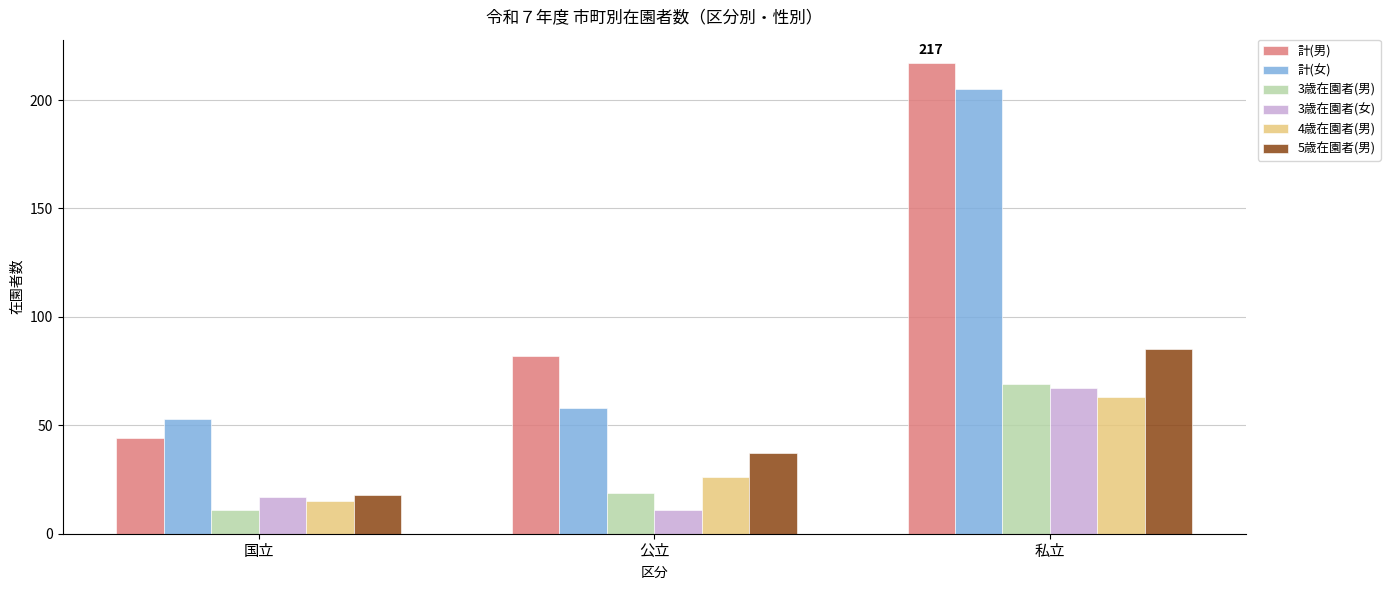

What is the spread (max minus min) of values at 国立?

42